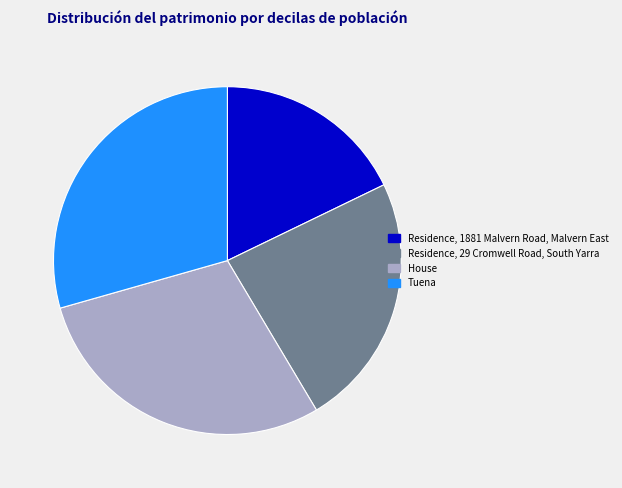

Does House represent more than half of the total?

No